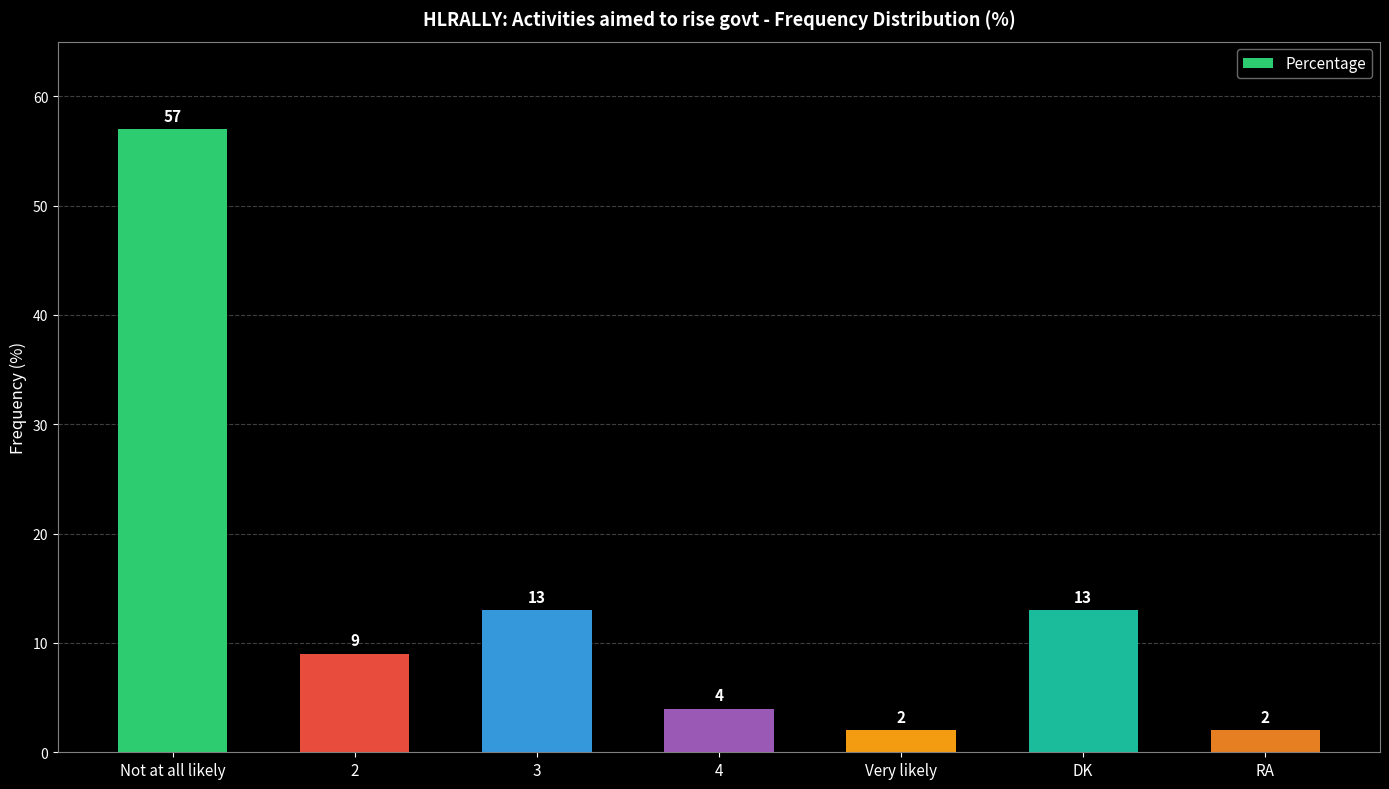

The value at Not at all likely is 93. True or false?

False